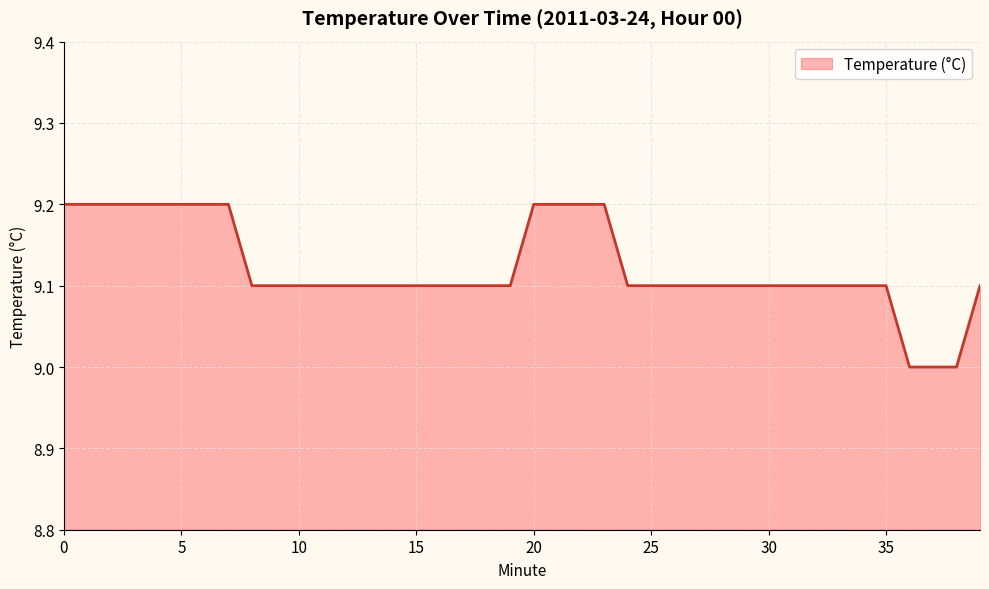

Reading left to right, what are all the values shown in this chart?

9.2	9.2	9.2	9.2	9.2	9.2	9.2	9.2	9.1	9.1	9.1	9.1	9.1	9.1	9.1	9.1	9.1	9.1	9.1	9.1	9.2	9.2	9.2	9.2	9.1	9.1	9.1	9.1	9.1	9.1	9.1	9.1	9.1	9.1	9.1	9.1	9.0	9.0	9.0	9.1